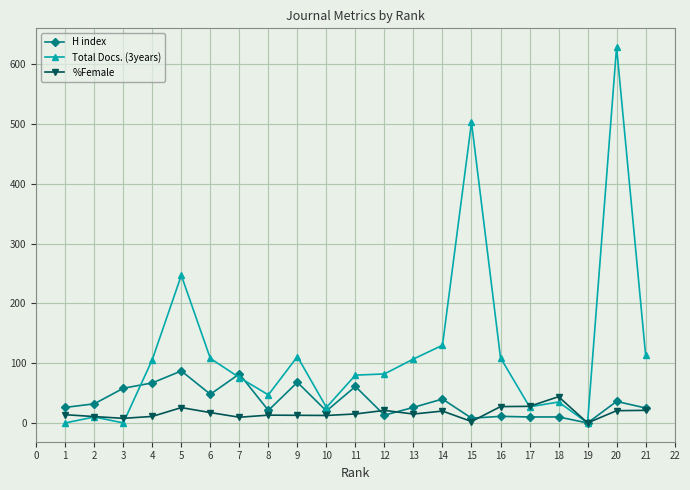

Rank the series by their maximum value, from highest to lowest.

Total Docs. (3years), H index, %Female